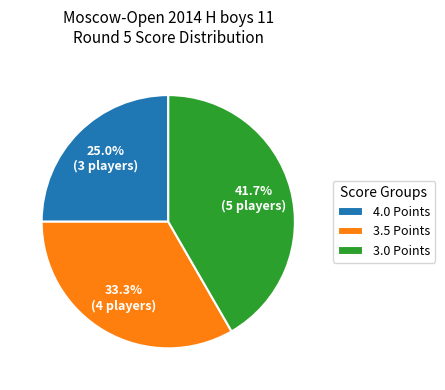

Which category has the biggest portion of the pie?

3.0 Points